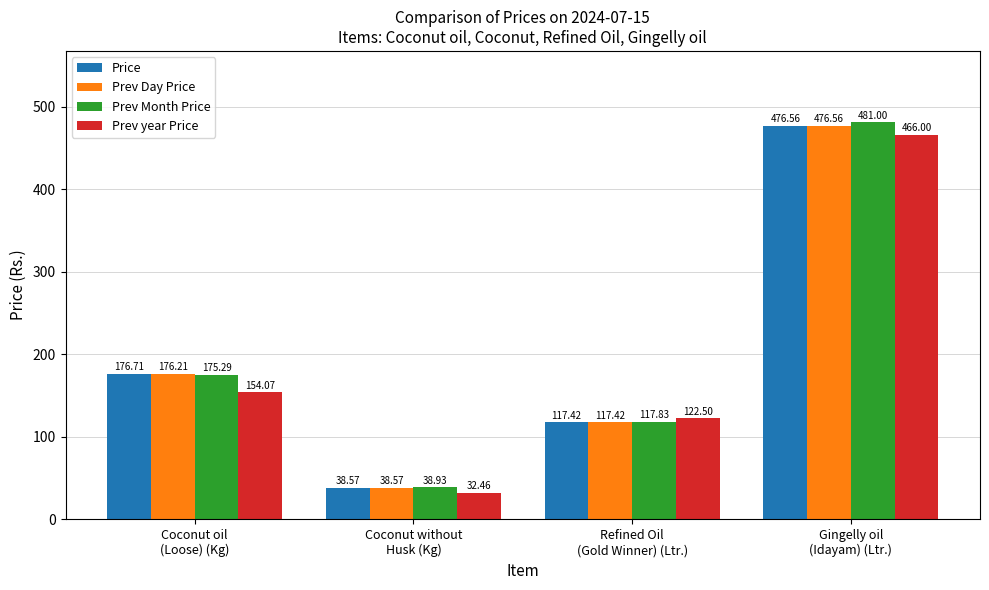

Between Refined Oil
(Gold Winner) (Ltr.) and Gingelly oil
(Idayam) (Ltr.), which series saw the biggest shift?

Prev Month Price